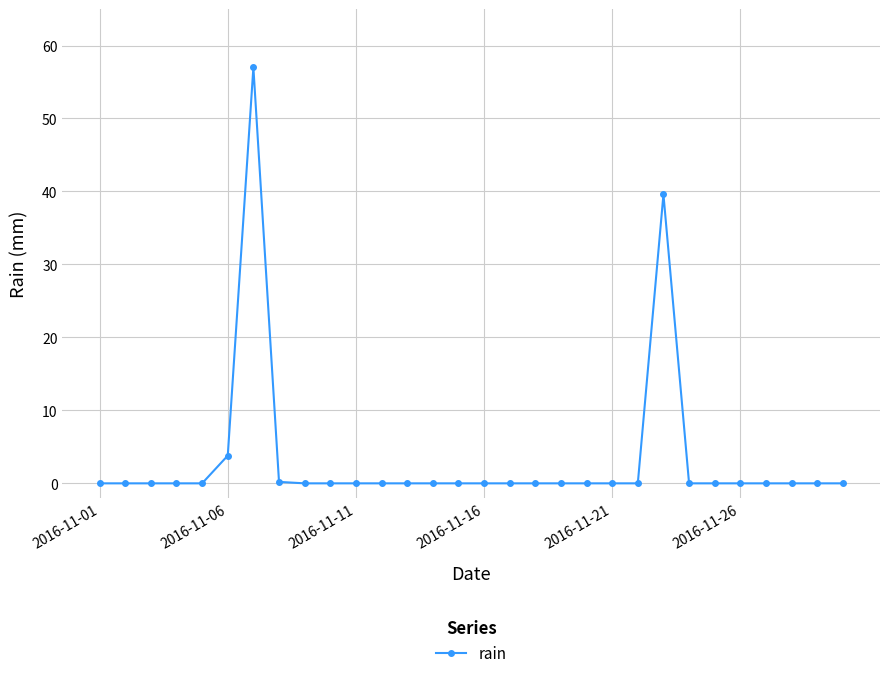

What is the maximum value shown in the chart?

57.0